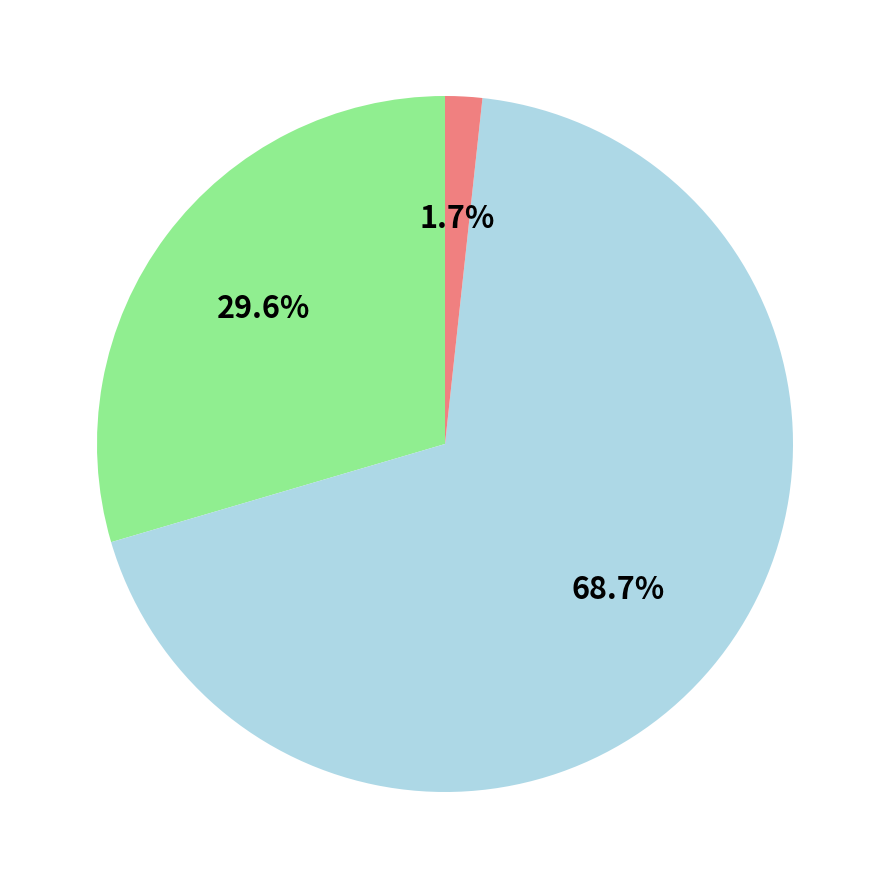

Is there any slice that represents more than half of the pie?

Yes